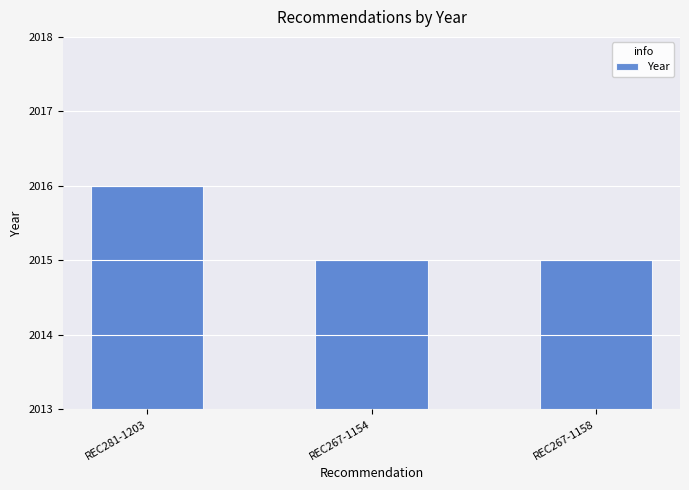

True or false: the data shows 2015 at REC267-1158.

True